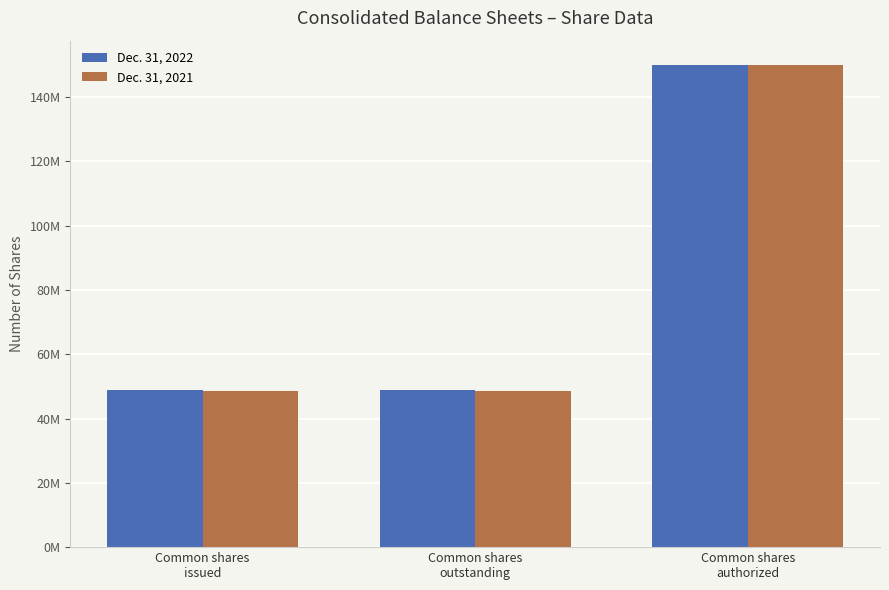

Does the chart contain stacked bars?

No